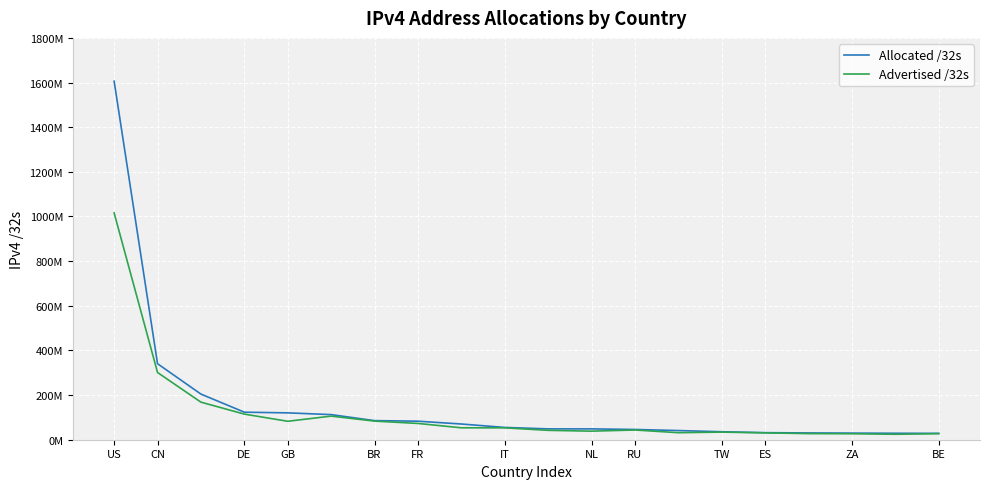

Does the chart have visible grid lines?

Yes